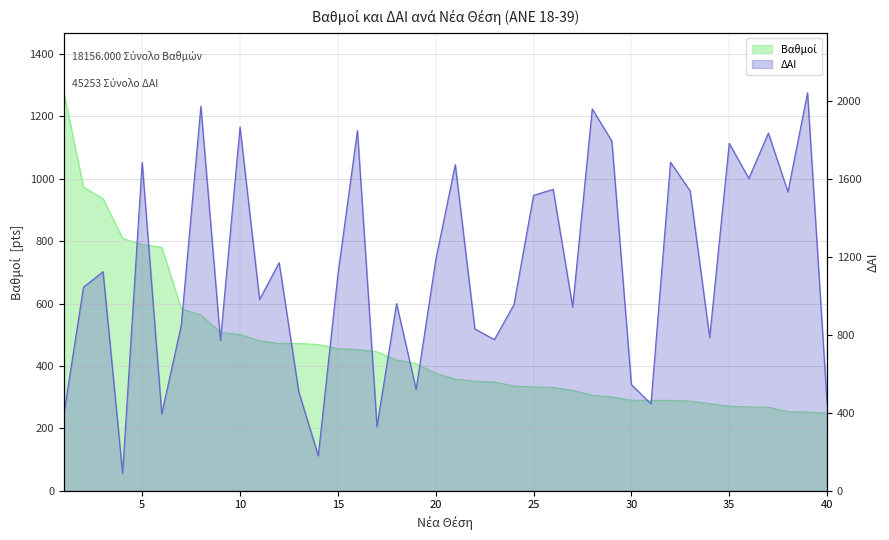

What is the minimum value shown in the chart?

89.0